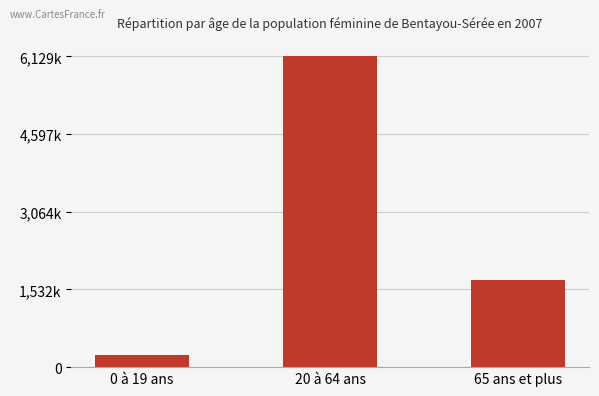

List the labels in order of value, largest first.

20 à 64 ans, 65 ans et plus, 0 à 19 ans